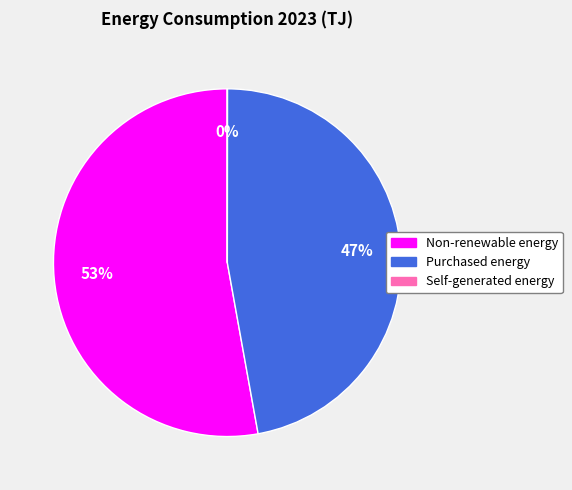

Which slice is the largest?

Non-renewable energy